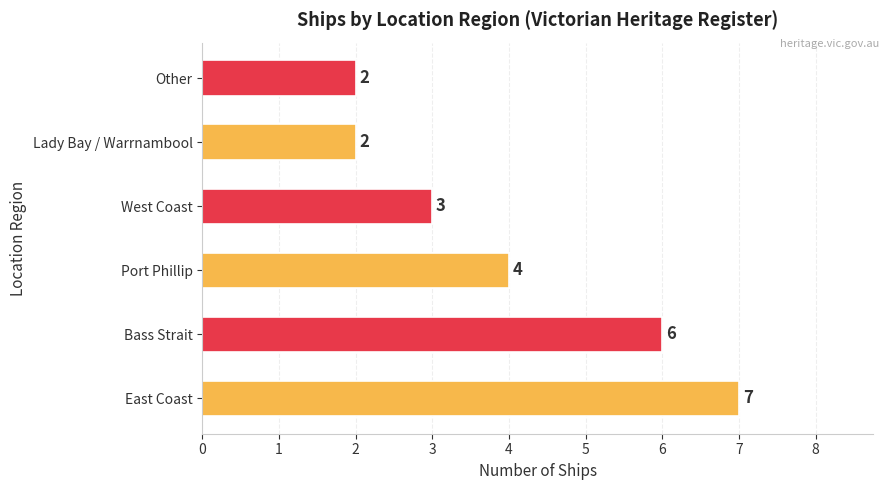

What is the difference between the second highest and minimum values?

4